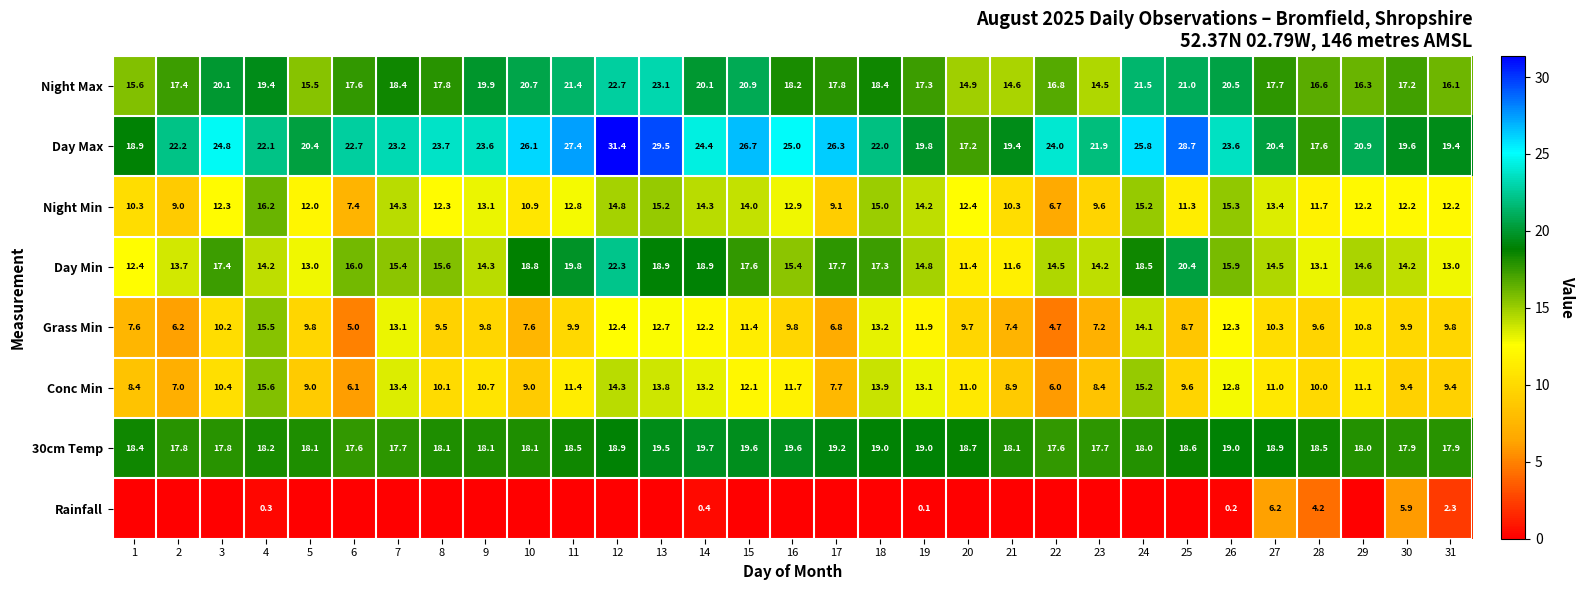

What is the sum of the Night Max values at 11 and 3?

41.5